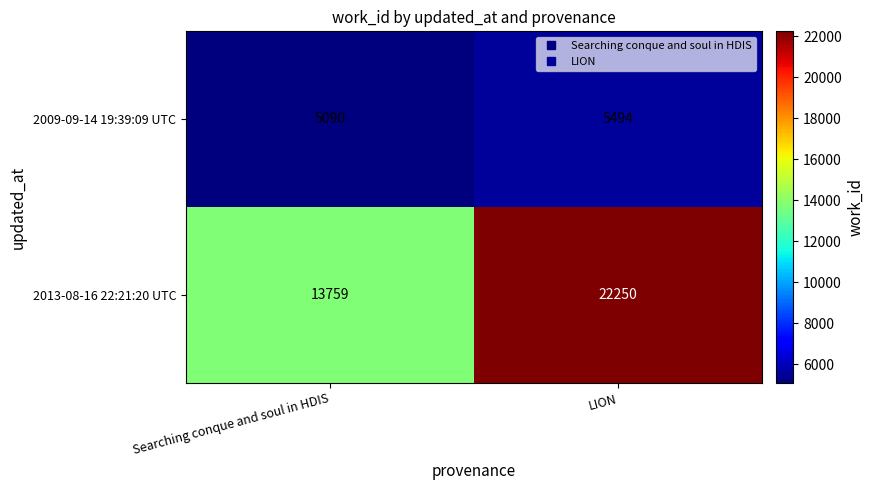

The 2013-08-16 22:21:20 UTC series shows 4464 at Searching conque and soul in HDIS. True or false?

False